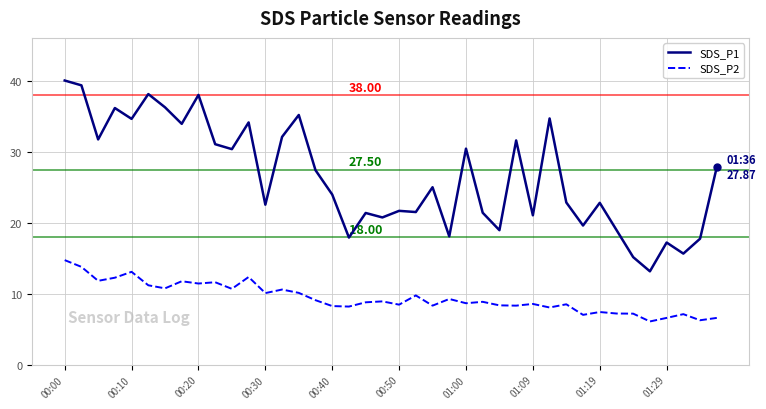

True or false: SDS_P2 and SDS_P1 cross at least once.

False